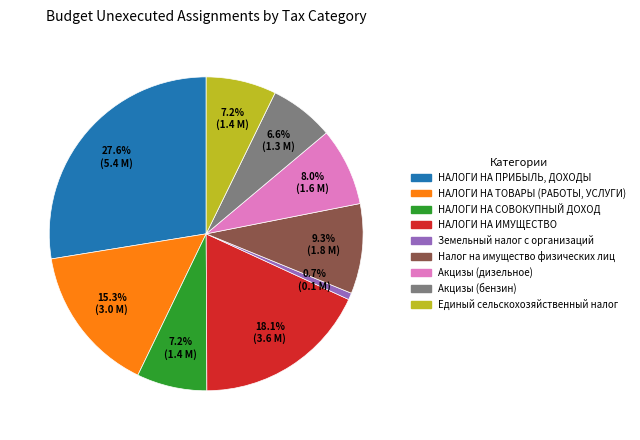

Is there any slice that represents more than half of the pie?

No